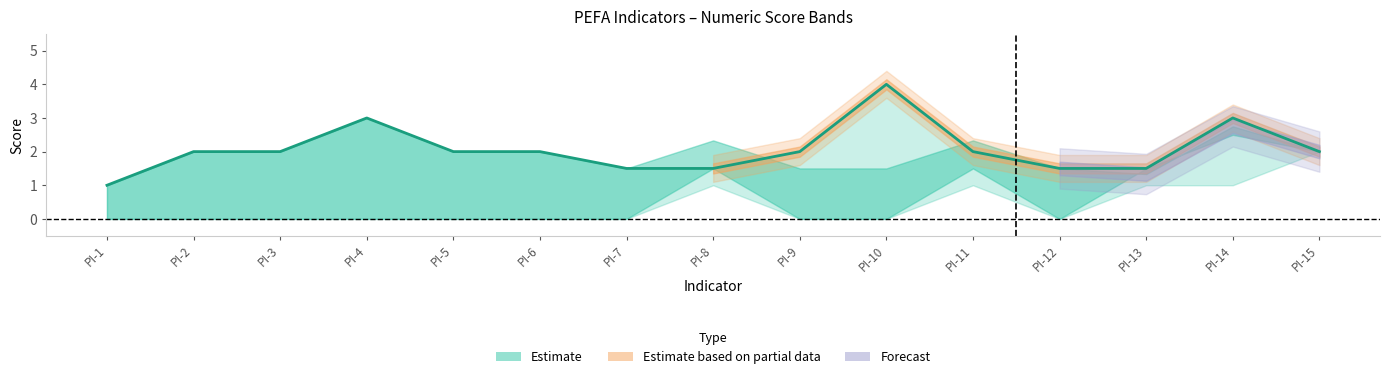

At which category does the chart reach its peak across all series?

PI-10